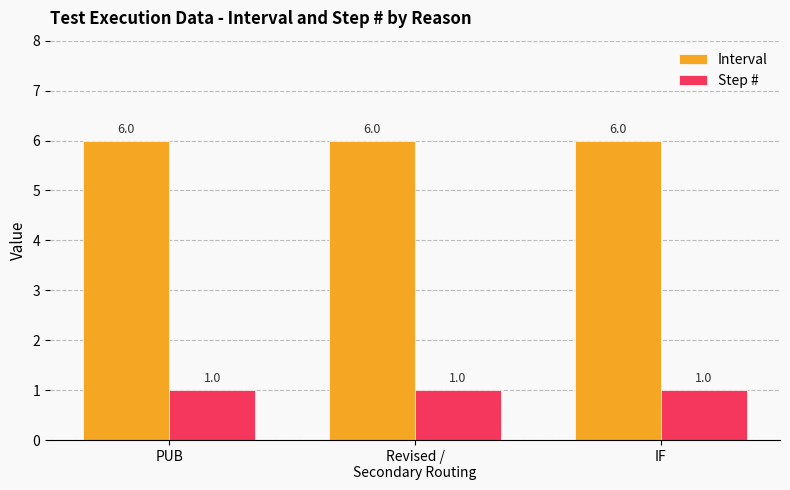

What is the approximate value of Step # at PUB?

1